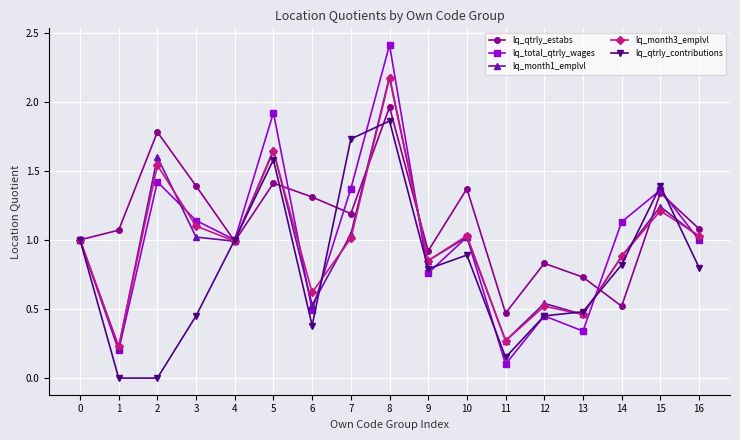

How many categories are shown in the chart?

17